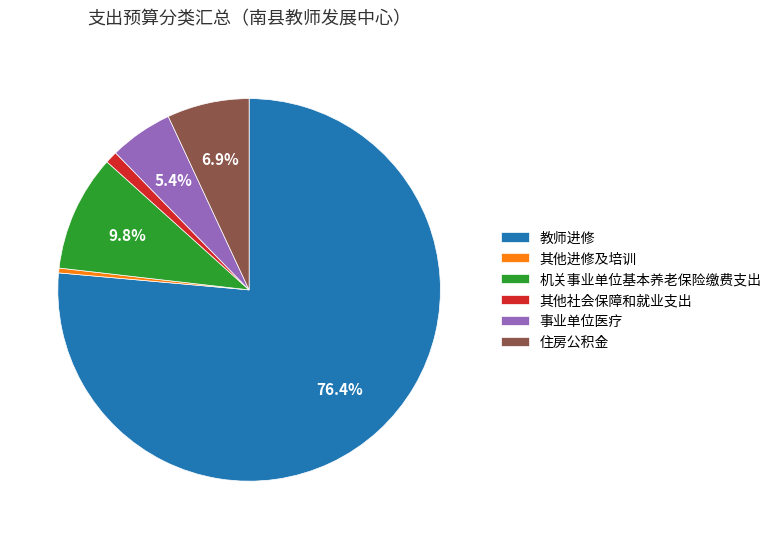

Does 教师进修 represent more than half of the total?

Yes